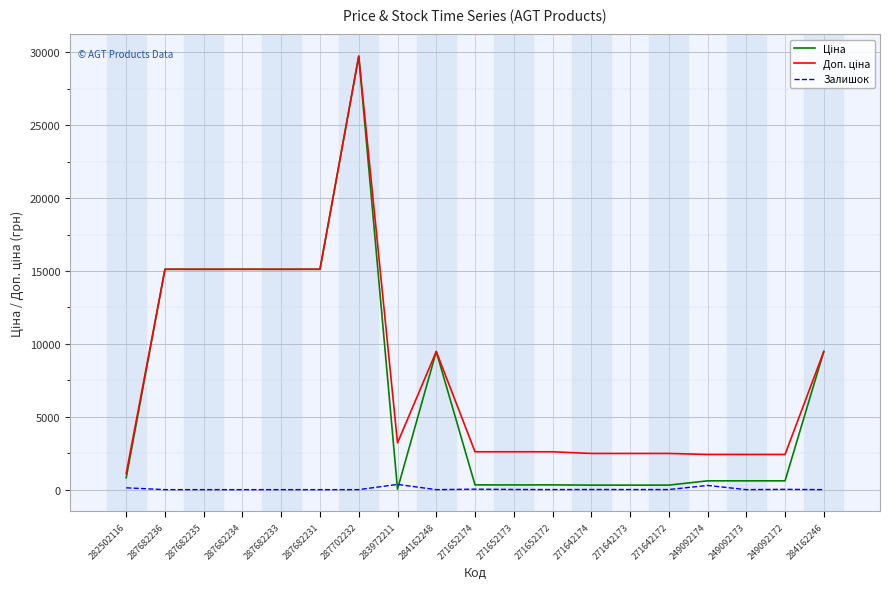

The Залишок series shows 21.0 at 249092172. True or false?

True